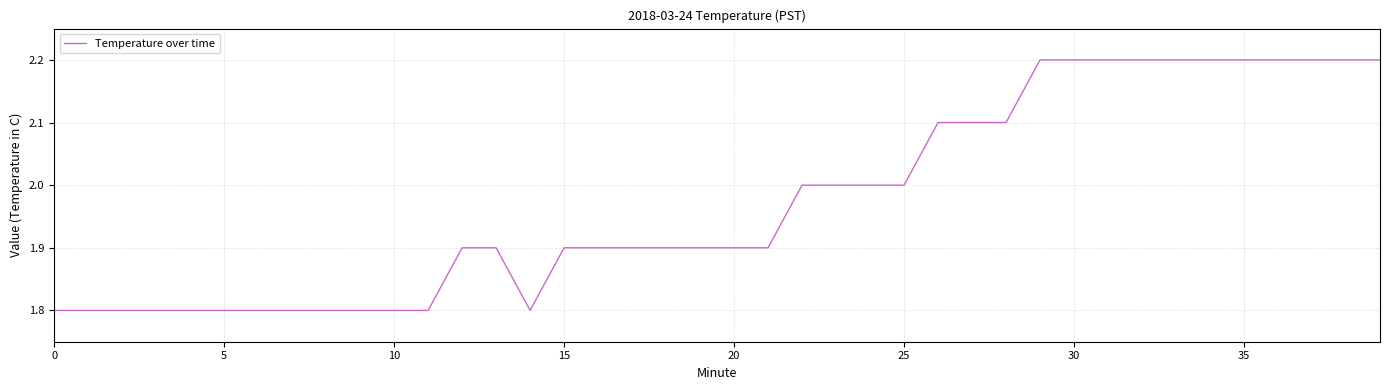

What is the smallest value displayed?

1.8